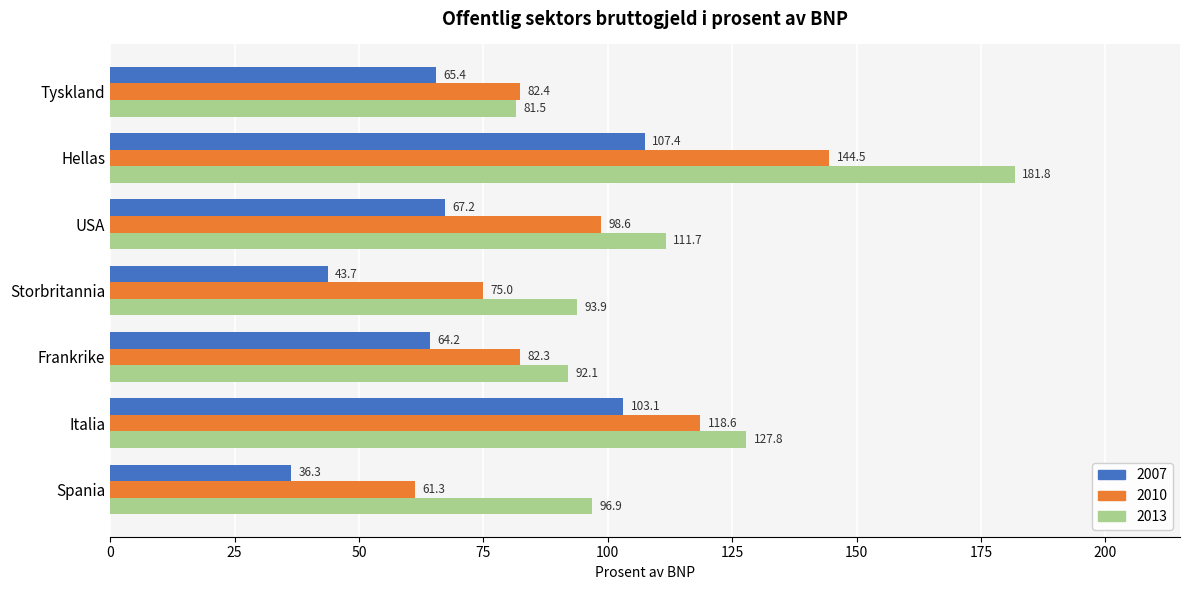

Which series has the largest range (max minus min)?

2013